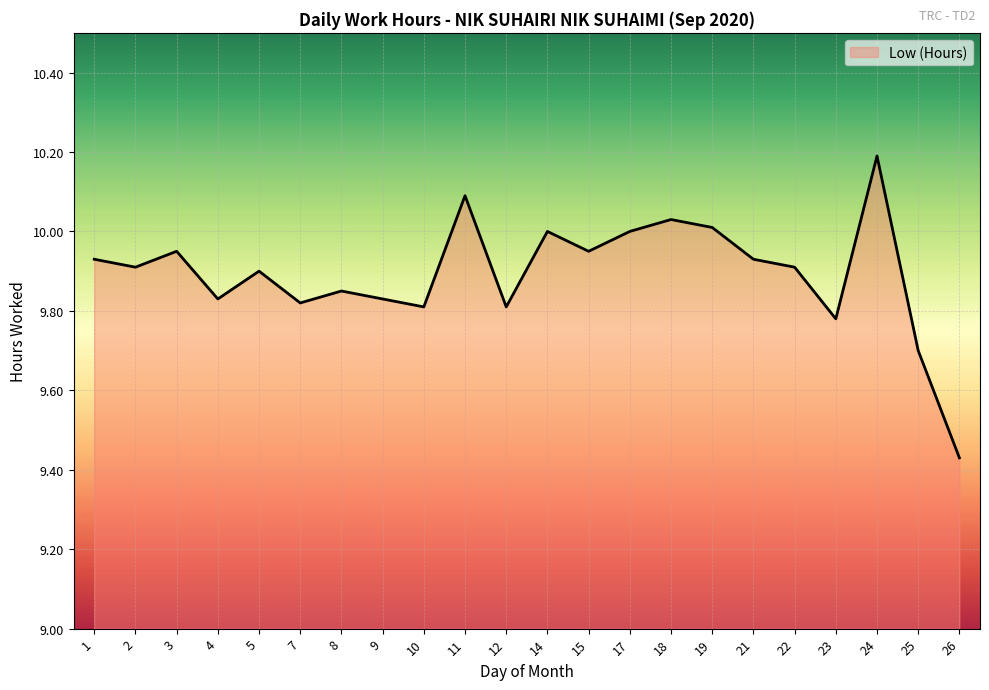

Which label corresponds to the largest value in the chart?

24